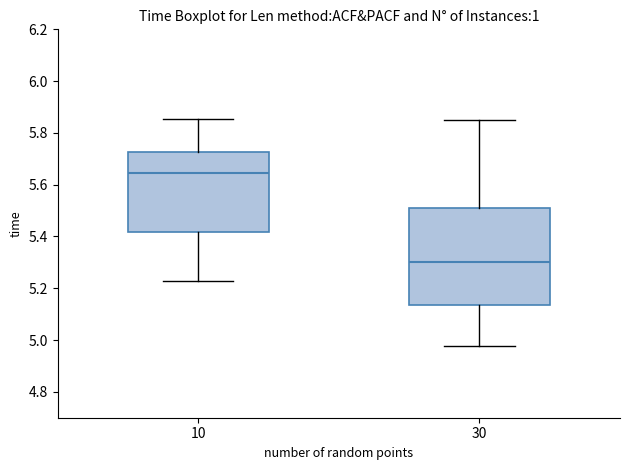

Comparing the boxes themselves (not the whiskers), which one is the tallest?

30